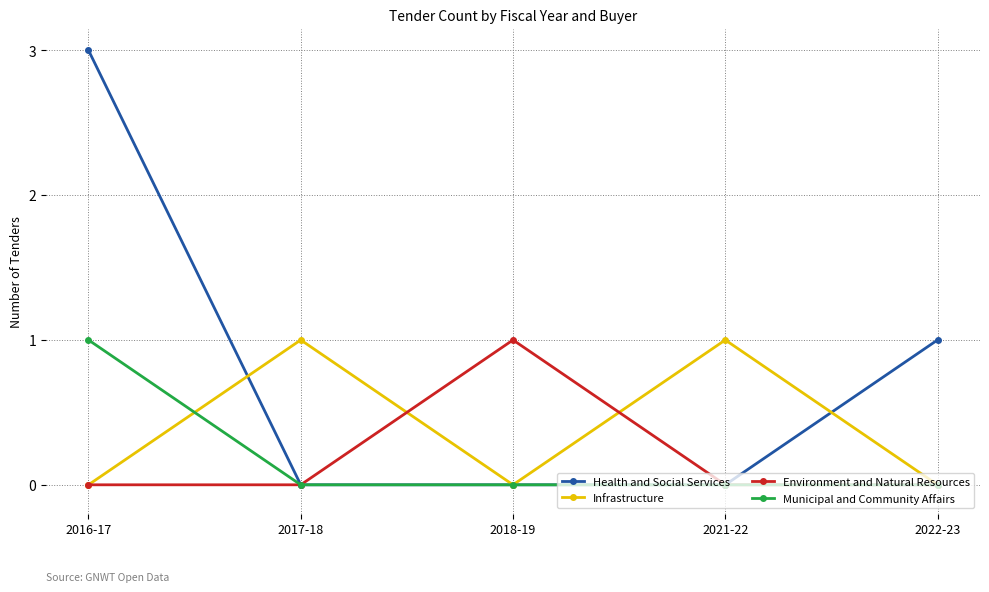

True or false: Infrastructure has a value of -1 at 2016-17.

False